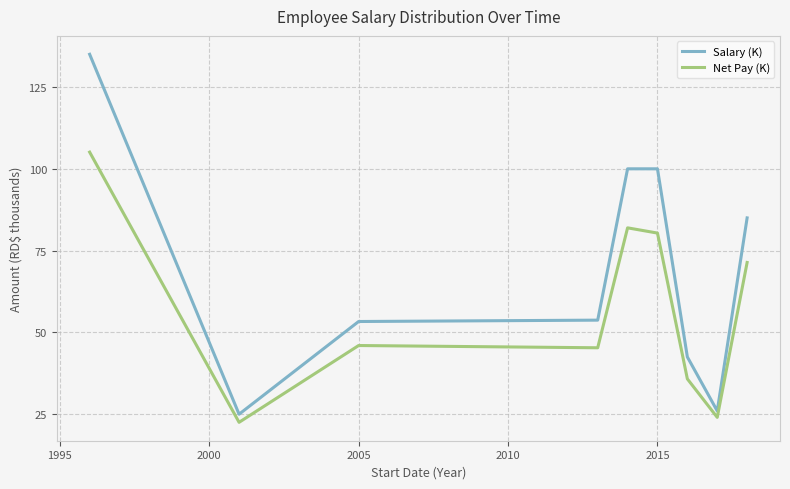

Which series has the largest range (max minus min)?

Salary (K)